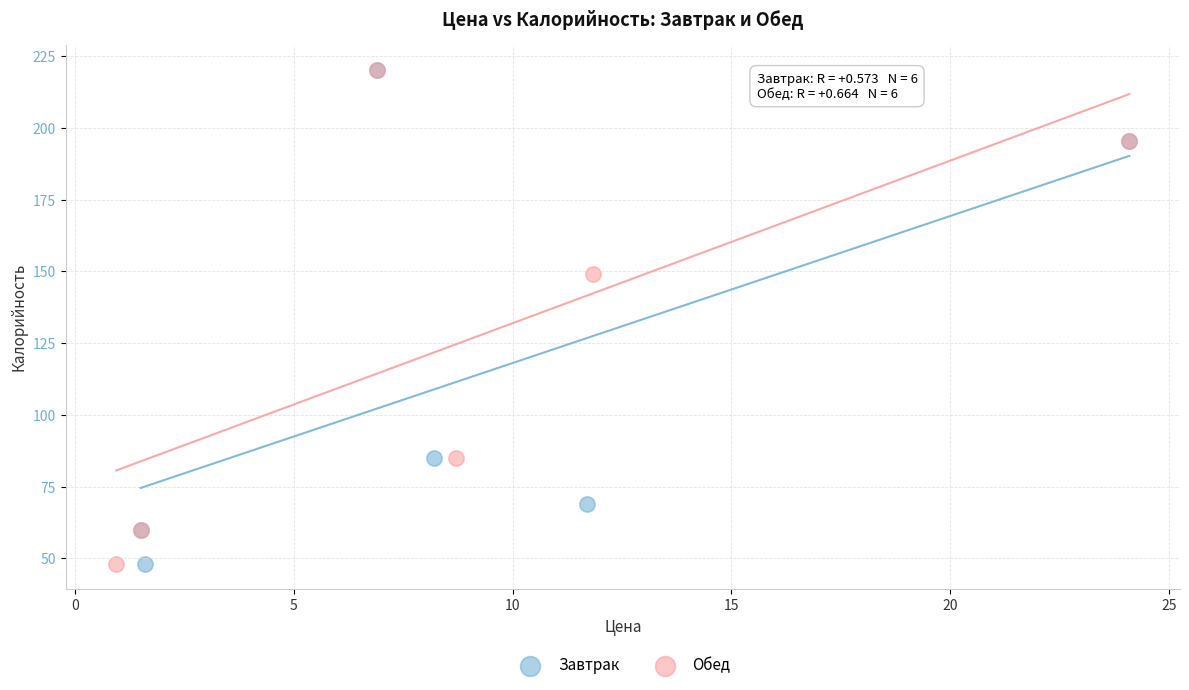

What are all the series names shown in the legend?

Завтрак, Обед